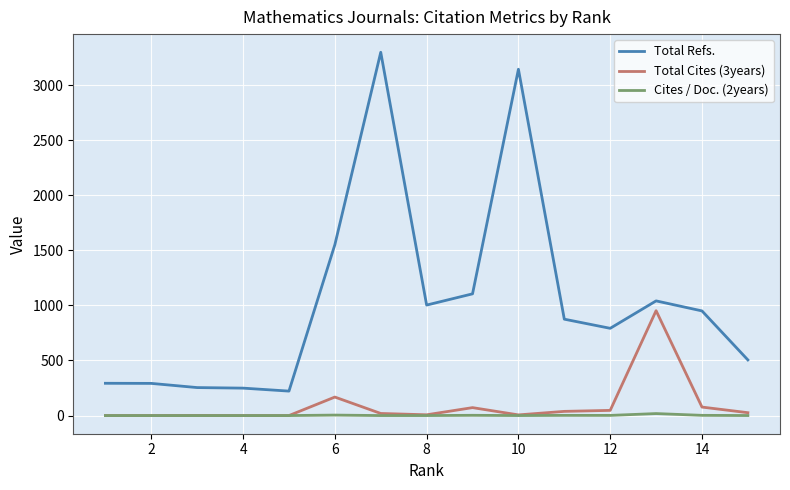

Which series has the largest total across all categories?

Total Refs.